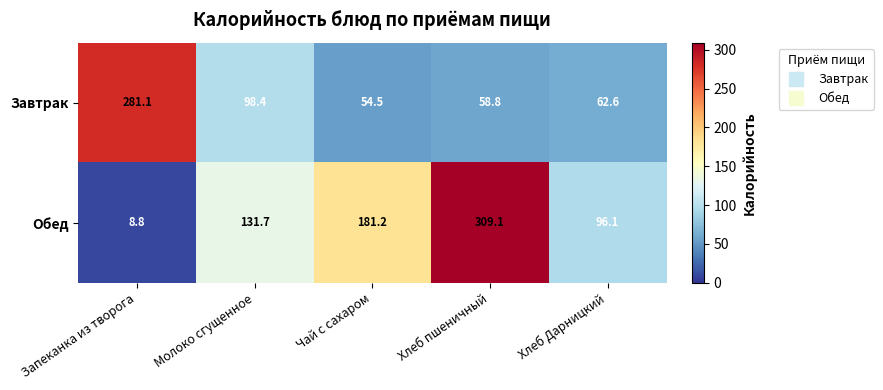

Reading right to left, what are all the values shown in this chart?

Завтрак: 62.6	58.8	54.5	98.4	281.1
Обед: 96.1	309.1	181.2	131.7	8.8